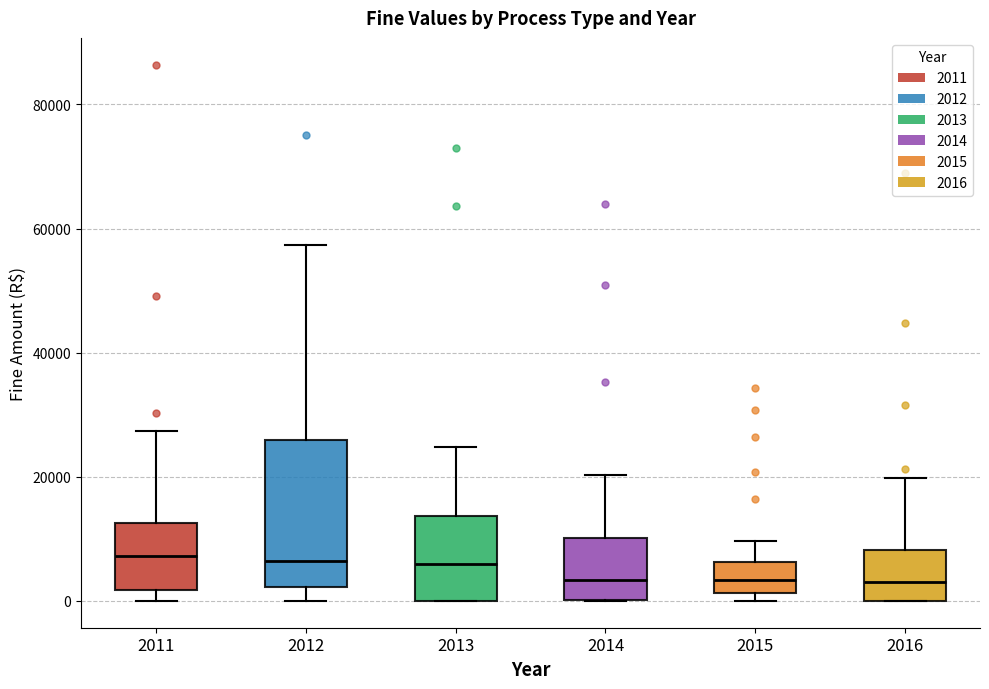

Where does the upper whisker of the box at x = 2015 end on the y-axis? The values are not printed on the chart, so give them approximately, as read against the axis.

10000